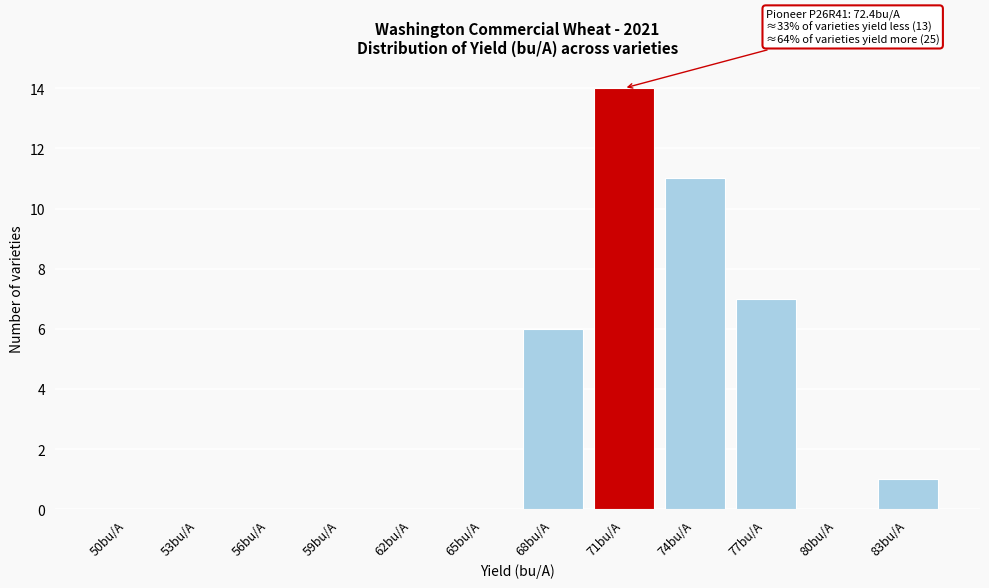

Reading left to right, extract all data points from this chart.

50bu/A=0	53bu/A=0	56bu/A=0	59bu/A=0	62bu/A=0	65bu/A=0	68bu/A=6	71bu/A=14	74bu/A=11	77bu/A=7	80bu/A=0	83bu/A=1